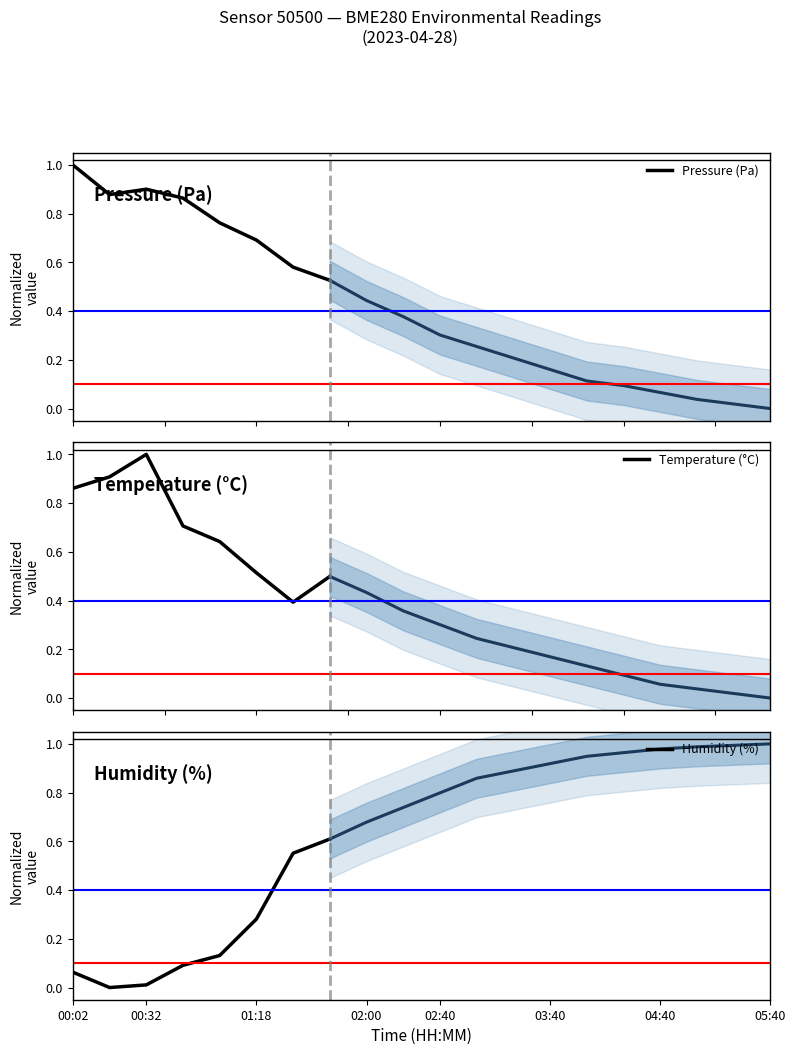

True or false: Humidity (%) has a value of 0.5 at 01:18.

False